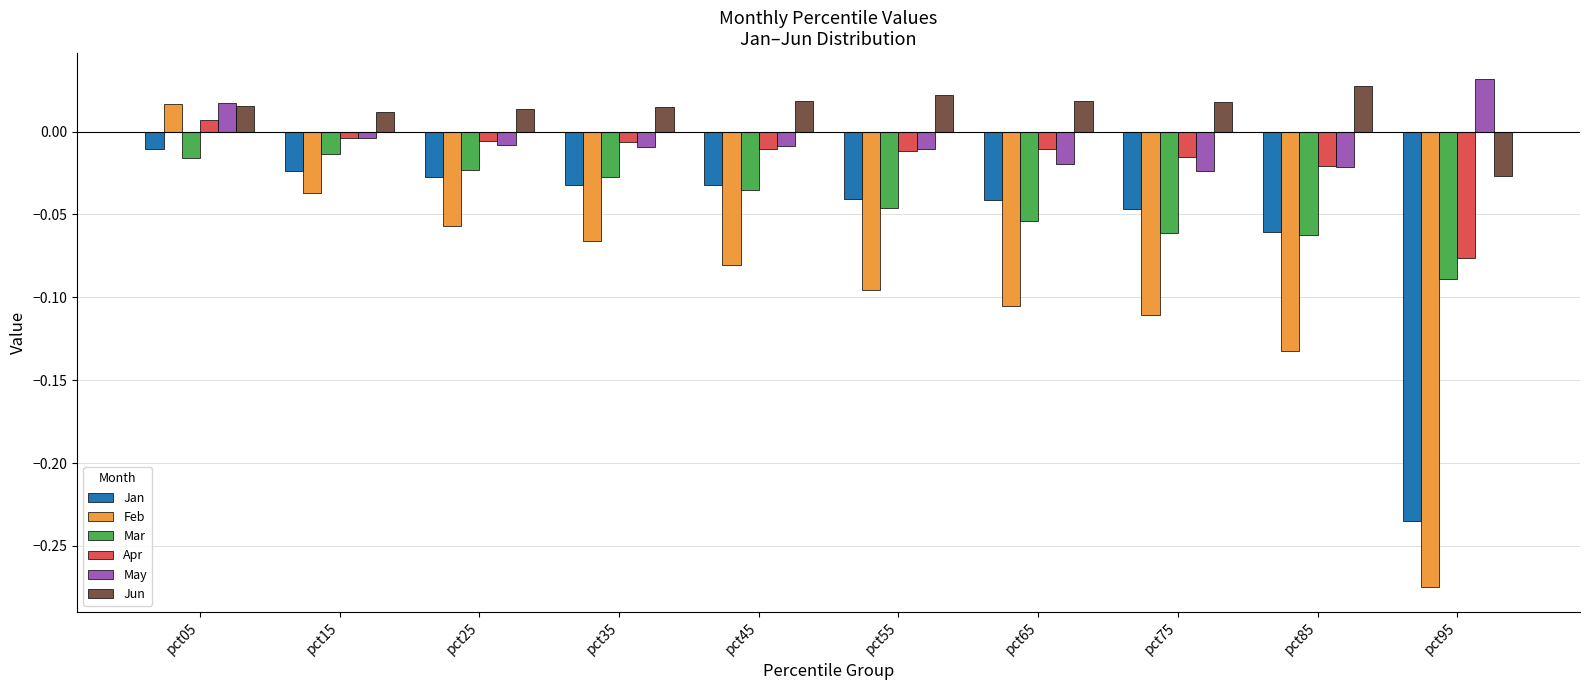

Which category has the highest value across all series?

pct95